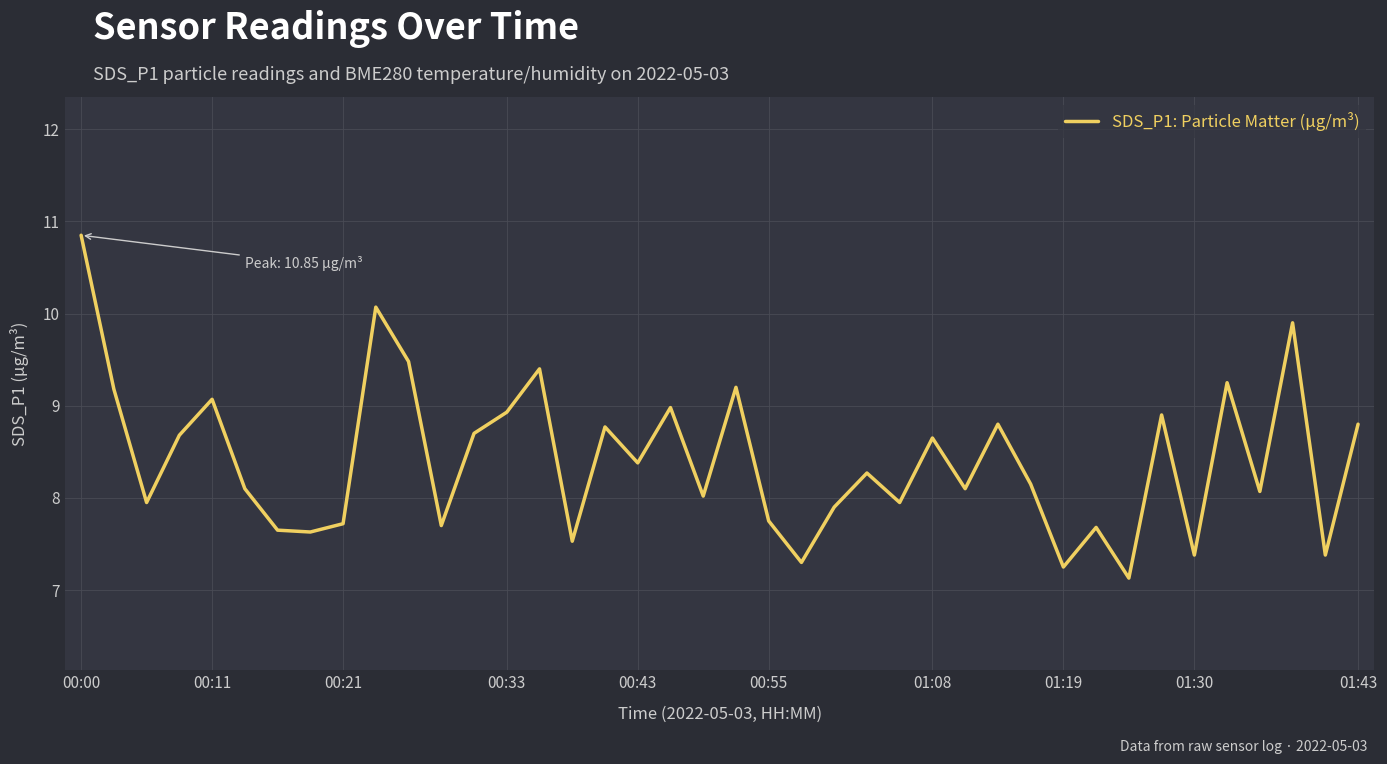

What is the smallest value displayed?

7.1